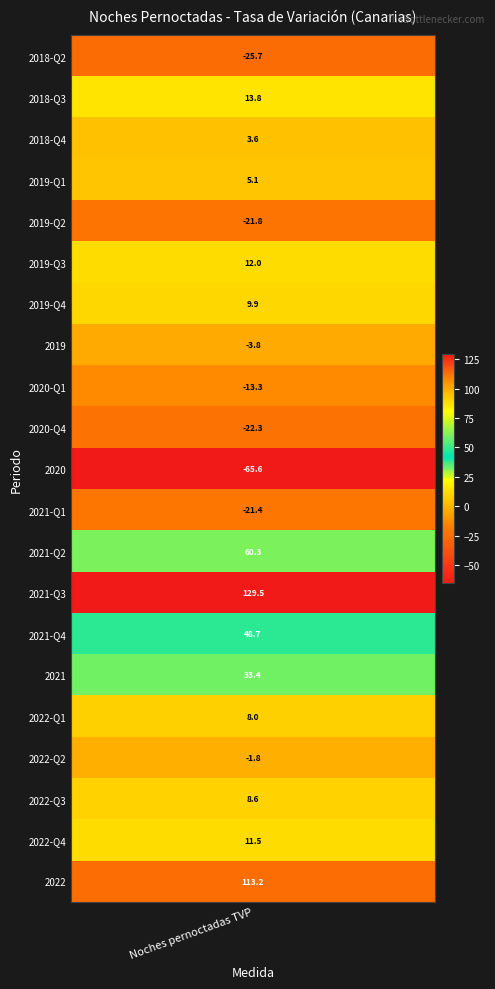

What is the greatest value displayed?

129.5